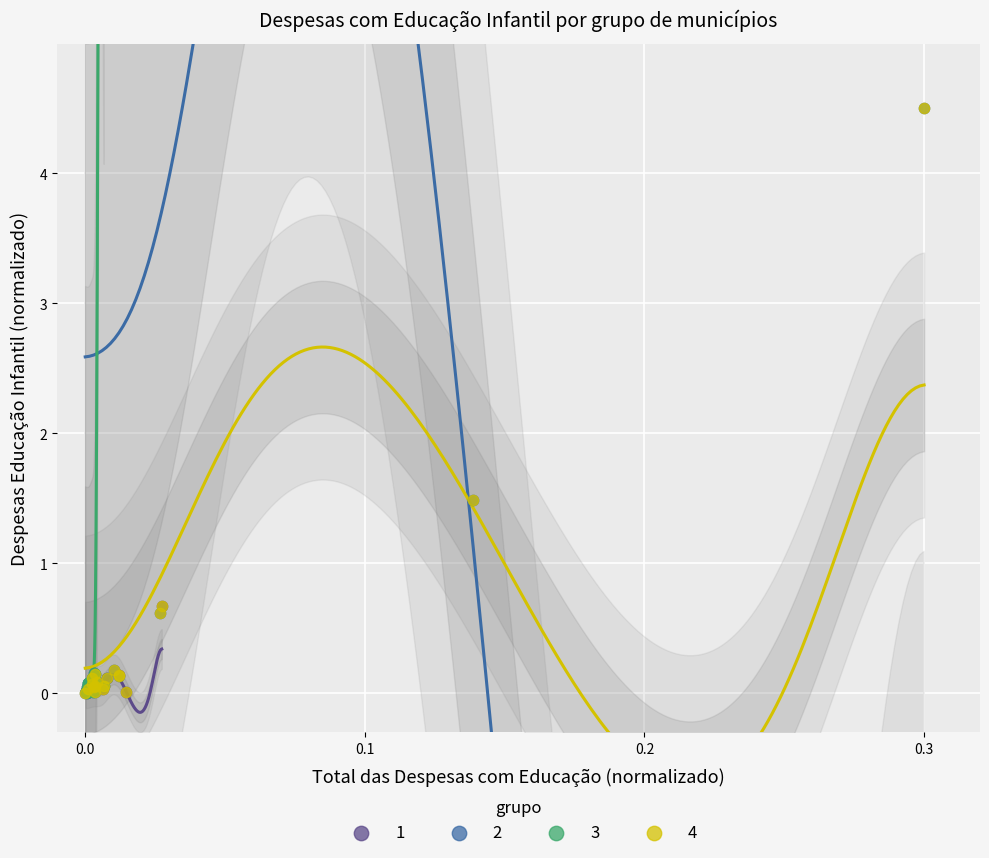

What are all the series names shown in the legend?

1, 2, 3, 4